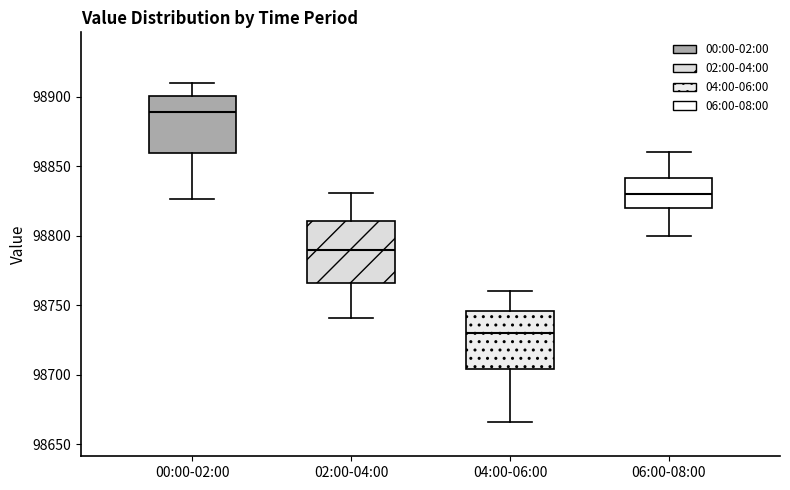

Reading left to right, transcribe this box plot: for each box, give where its median line is, the range the box spans, and where its two whiskers end, as read against the y-axis. The values are not printed on the chart, so give them approximately, as read against the axis.

00:00-02:00: median 98890, box 98860 to 98900, whiskers 98825 to 98910
02:00-04:00: median 98790, box 98765 to 98810, whiskers 98740 to 98830
04:00-06:00: median 98730, box 98705 to 98745, whiskers 98665 to 98760
06:00-08:00: median 98830, box 98820 to 98840, whiskers 98800 to 98860